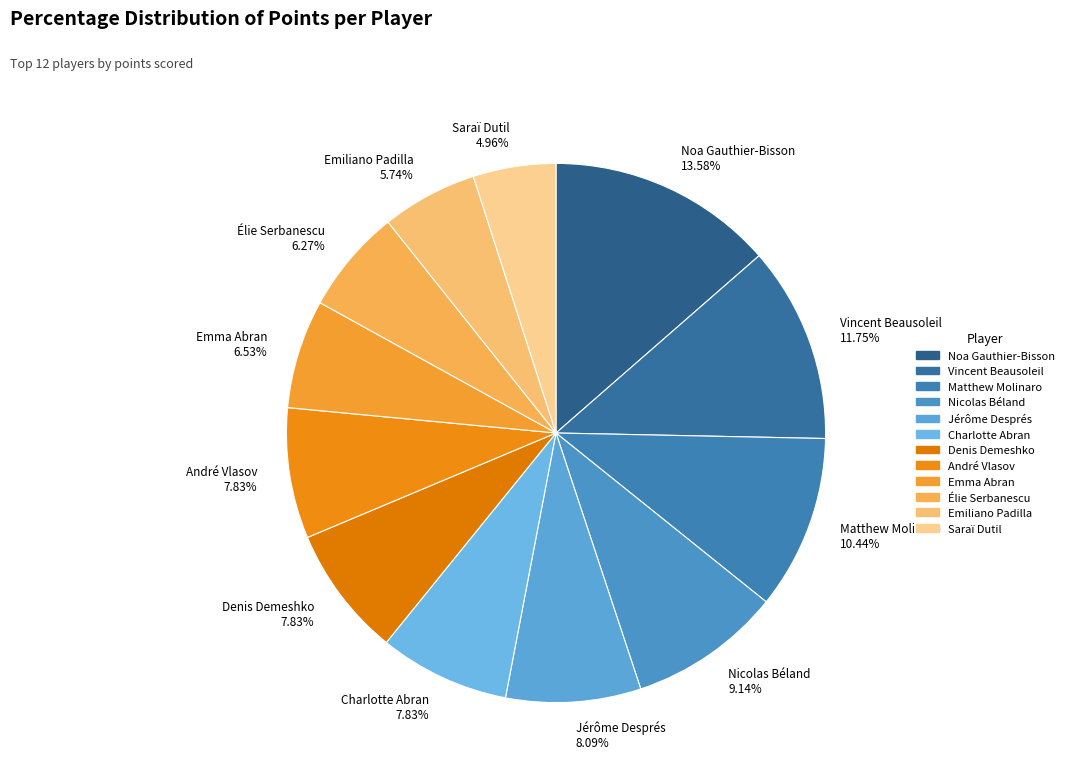

Combined, do Denis Demeshko and Vincent Beausoleil account for over 50%?

No